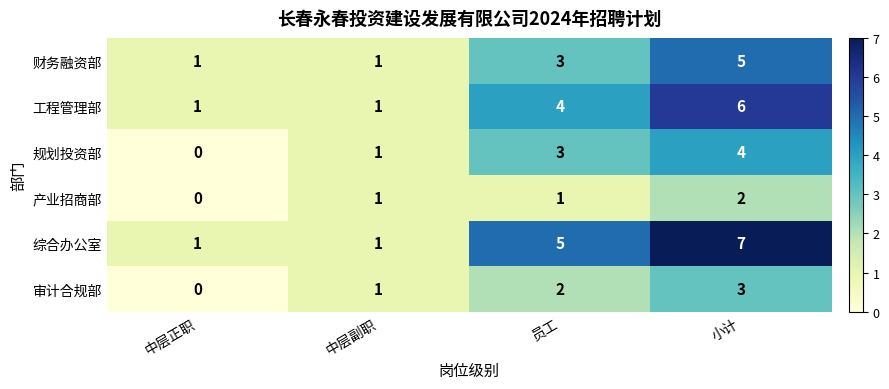

How many 财务融资部 values are between 1 and 5?

4